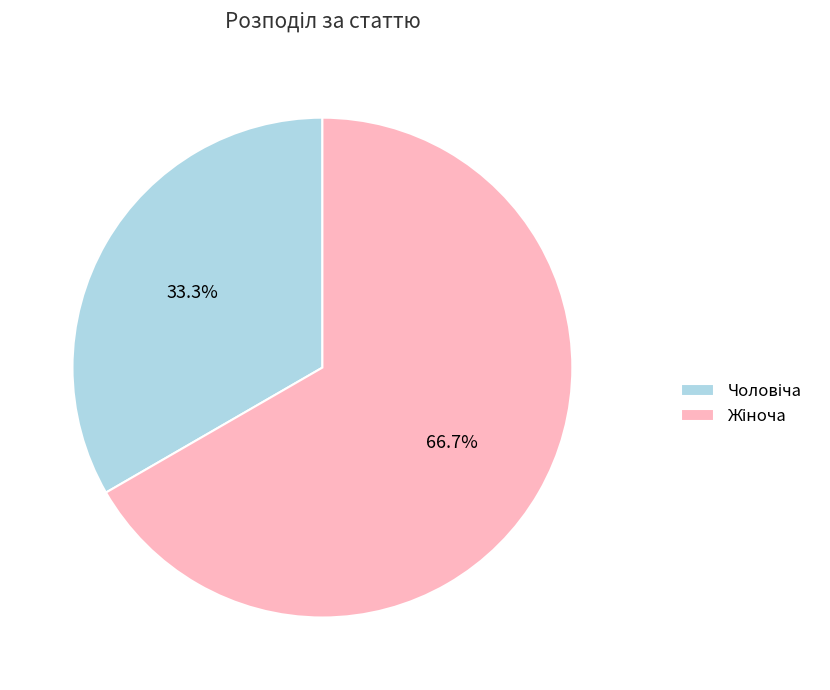

To the nearest percent, what is the average slice percentage?

50%